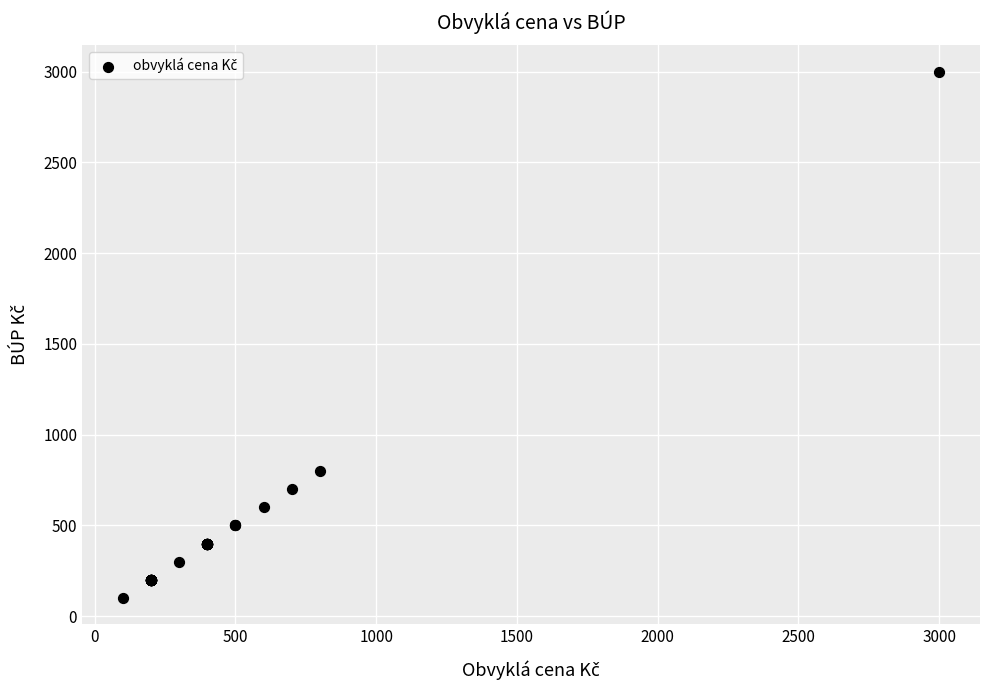

What Y value in the scatter plot is closest to 1550?

800